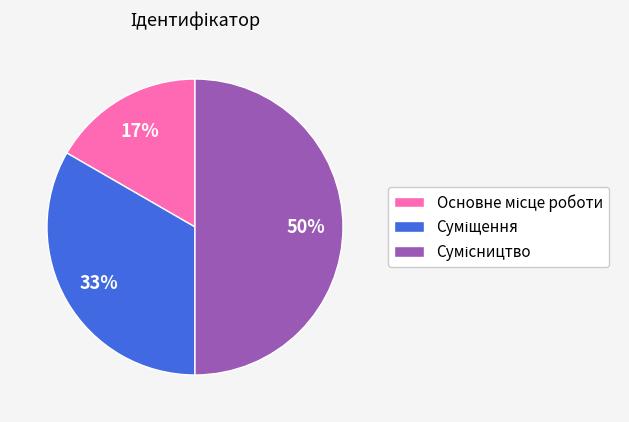

To the nearest percent, what is the difference between the largest and smallest slice percentages?

33%